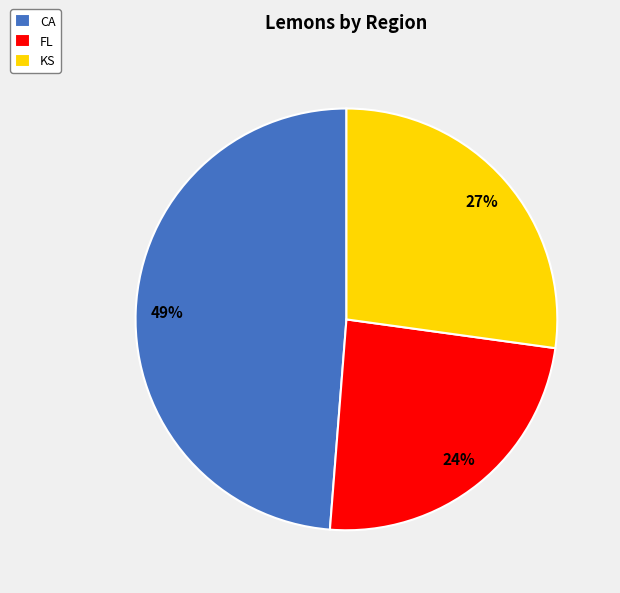

Is it true that FL is 35% of the pie?

False